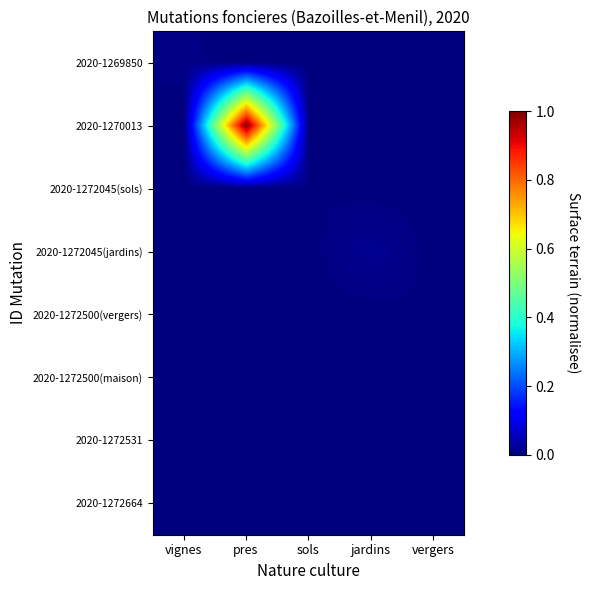

How many data points does each series have?

5